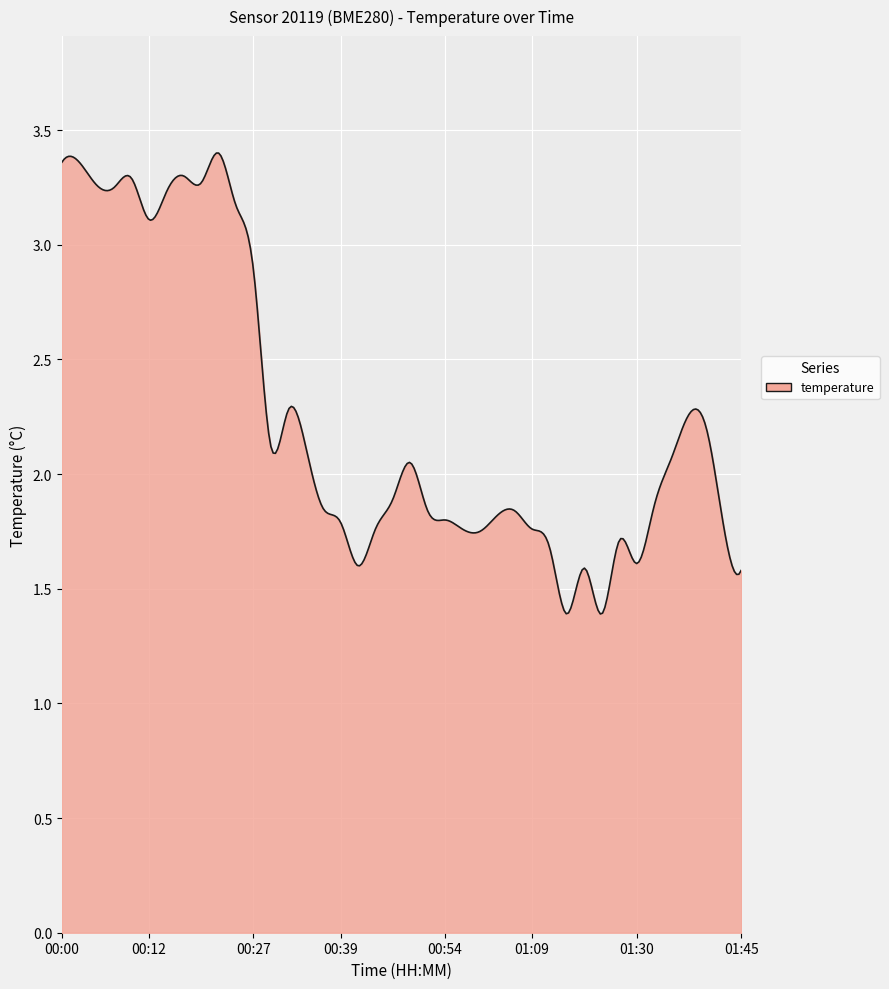

What is the average value?

2.3